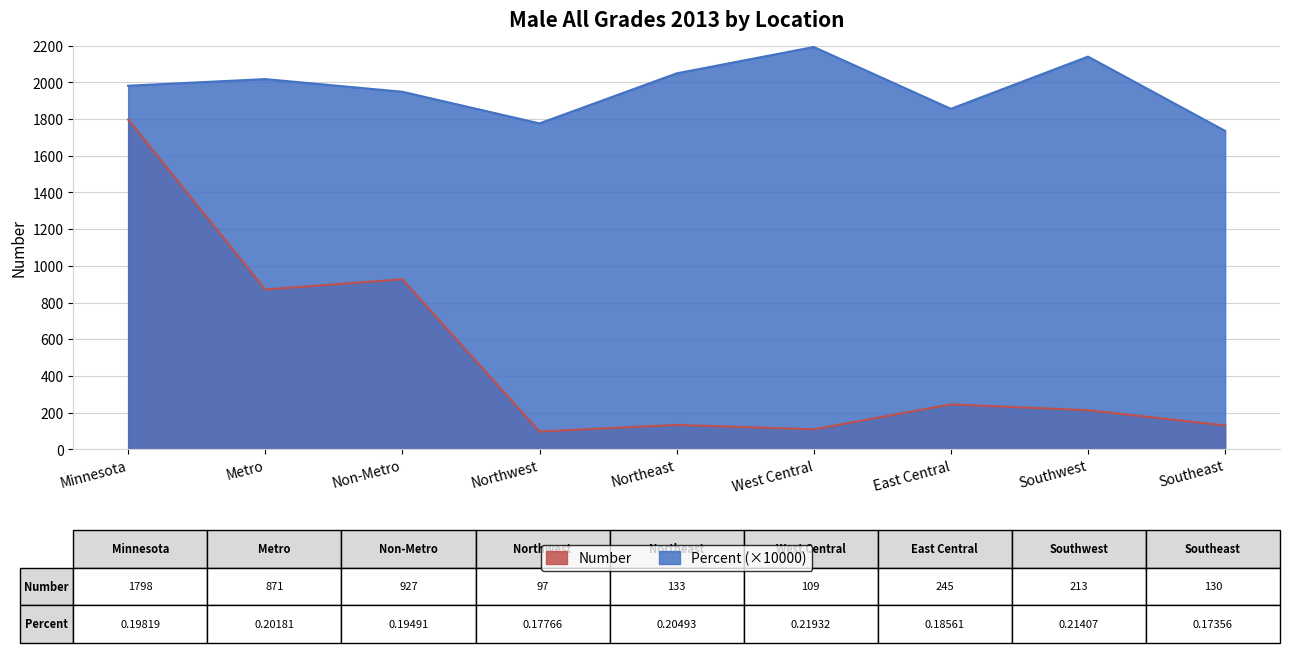

What are all the series names shown in the legend?

Number, Percent (×10000)